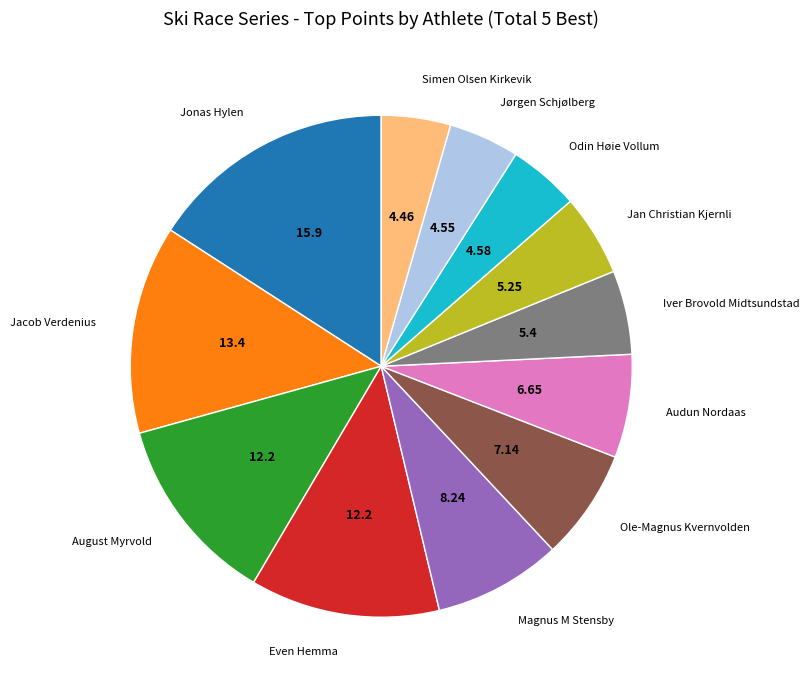

How many segments does this pie chart have?

12